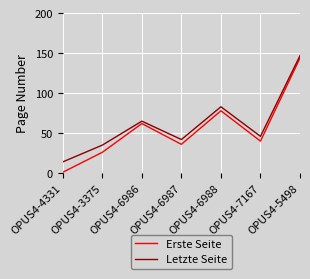

True or false: Erste Seite and Letzte Seite intersect in this chart.

False